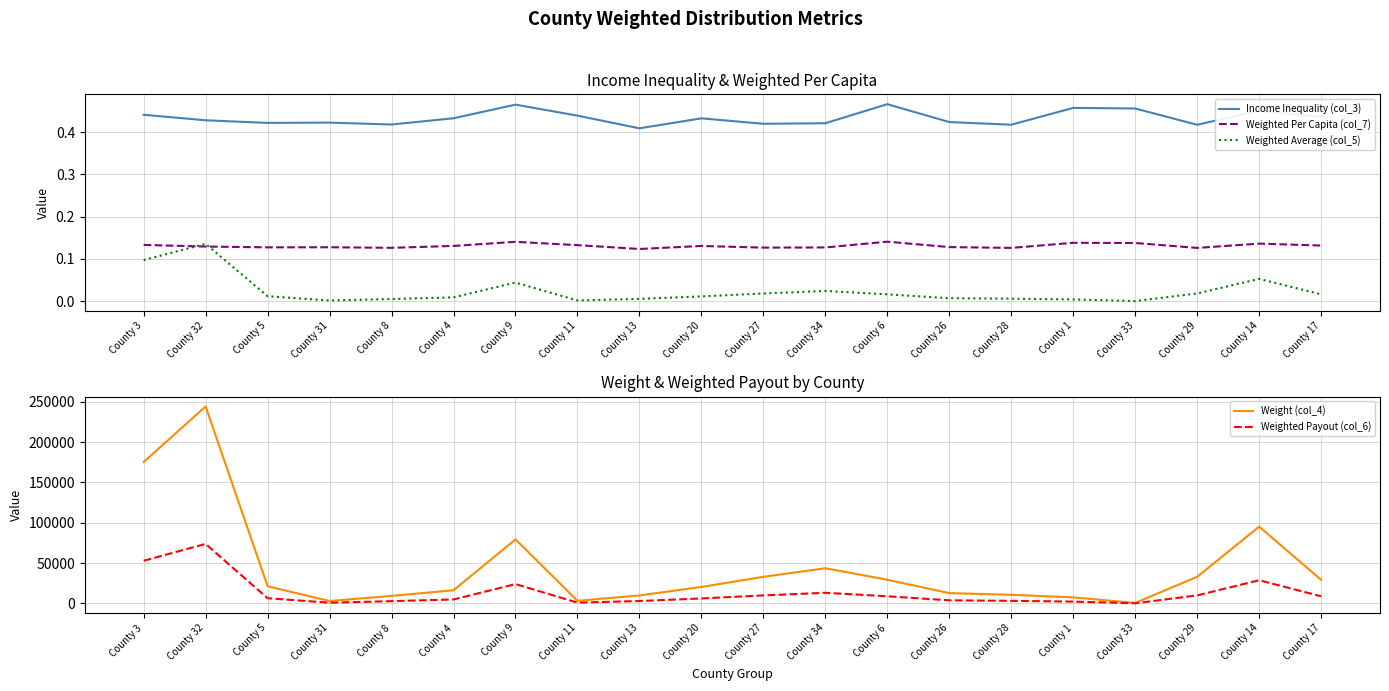

What is the value of the Weight (col_4) point at the 2nd from the left?

244235.3